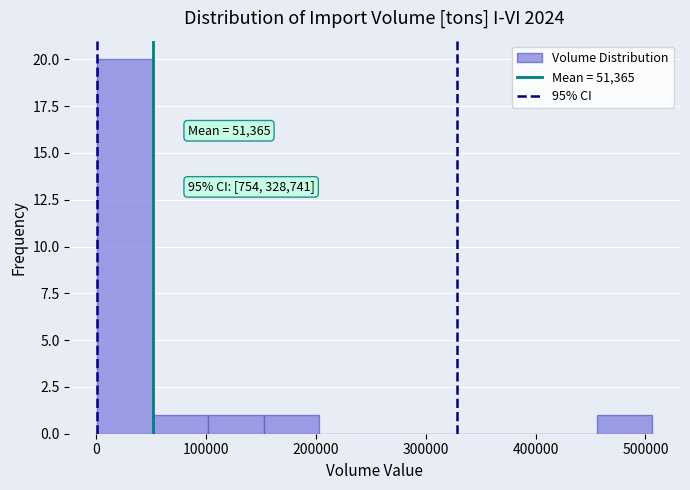

Over which range of the x-axis is the bar tallest?

0 to 50000